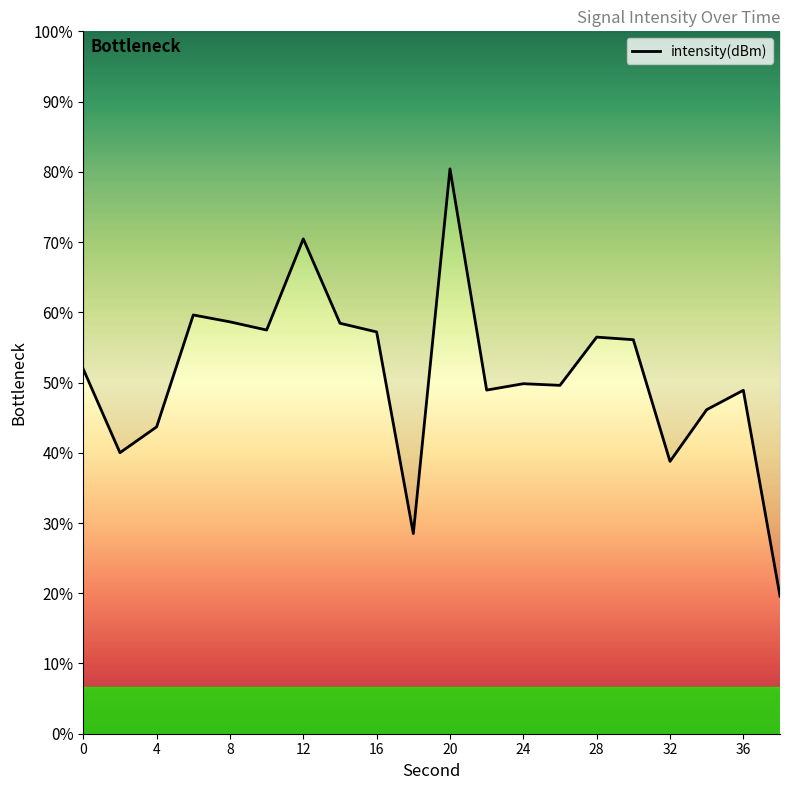

Does the chart have visible grid lines?

No